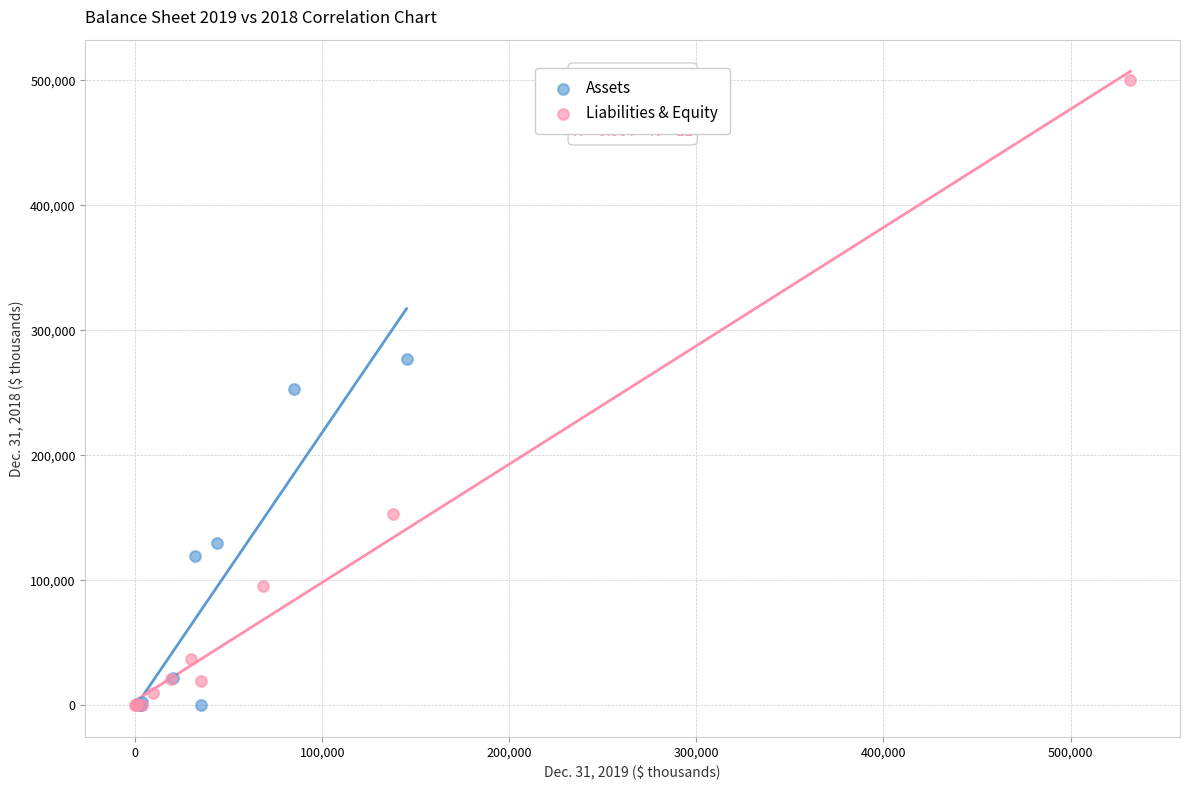

Which series reaches the maximum Y coordinate?

Liabilities & Equity